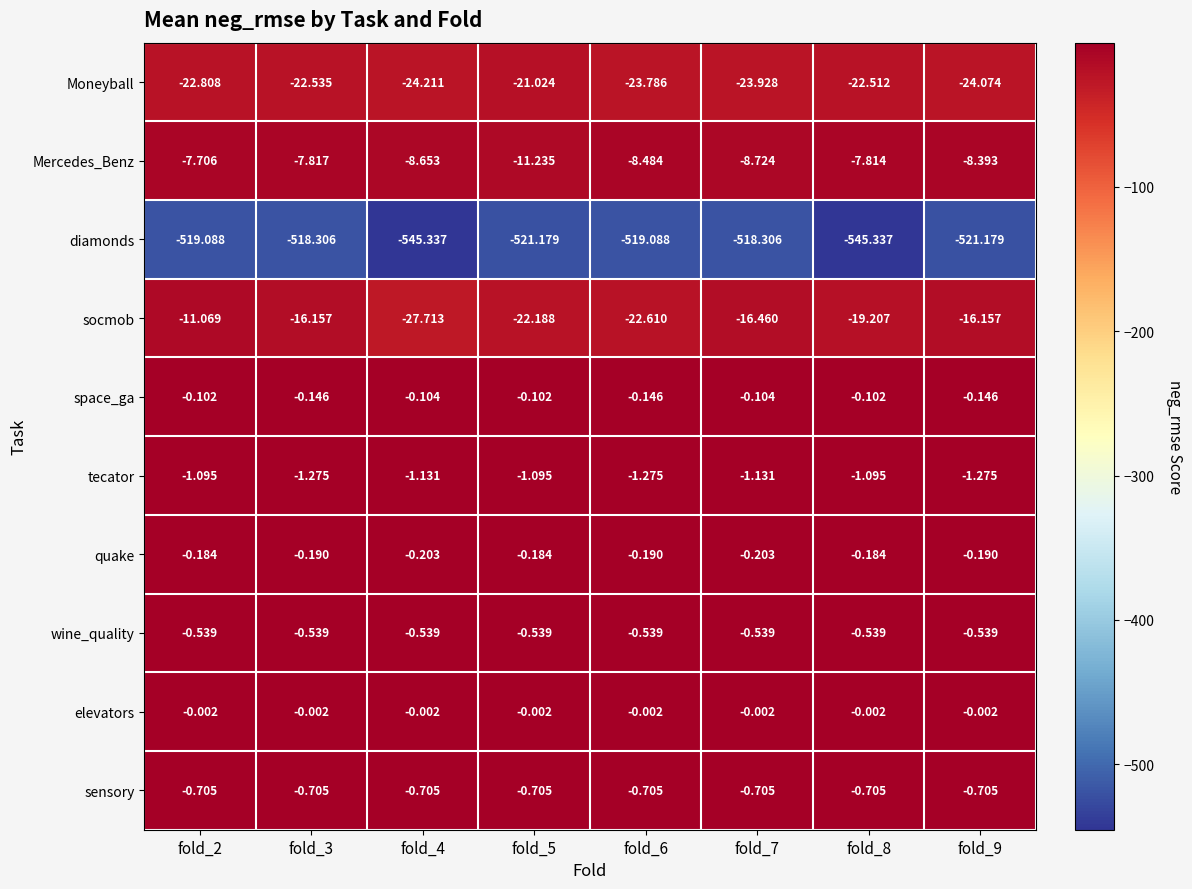

At fold_7, list the series in order from smallest to largest.

diamonds, Moneyball, socmob, Mercedes_Benz, tecator, sensory, wine_quality, quake, space_ga, elevators